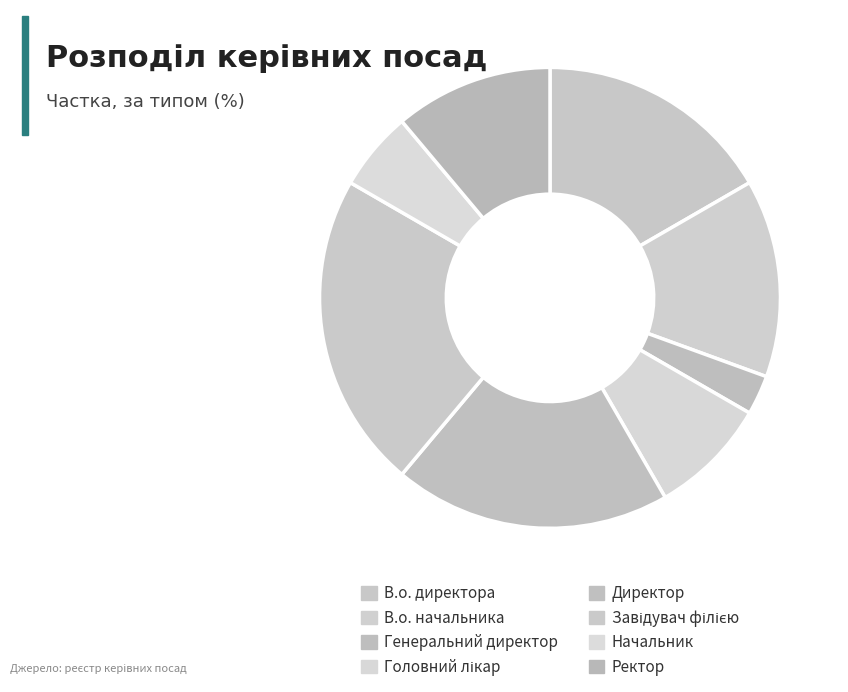

How many slices are in this pie chart?

8